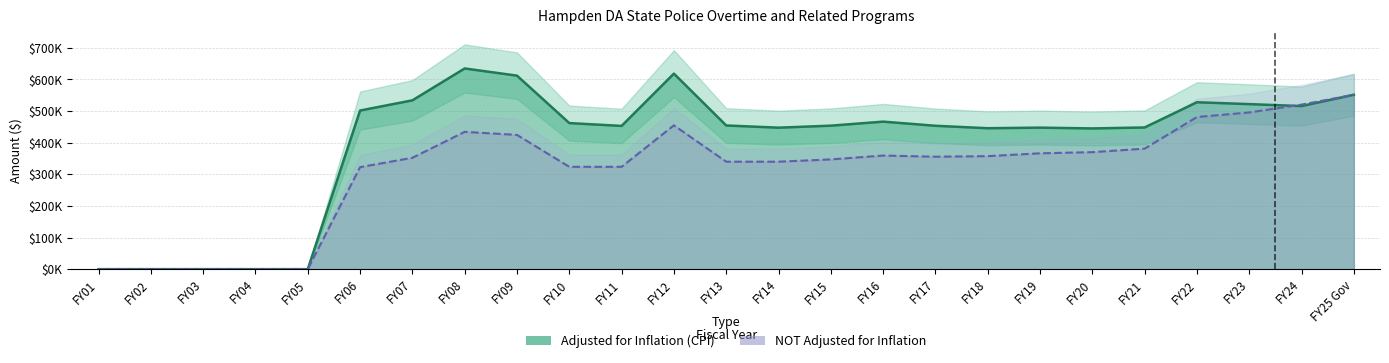

Which has a higher value, FY11 or FY09?

FY09